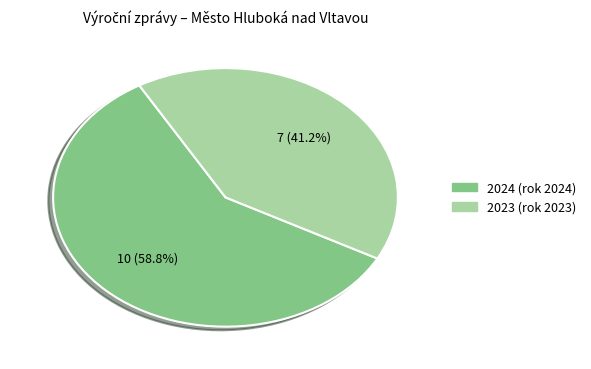

Which category has the biggest portion of the pie?

2024 (rok 2024)